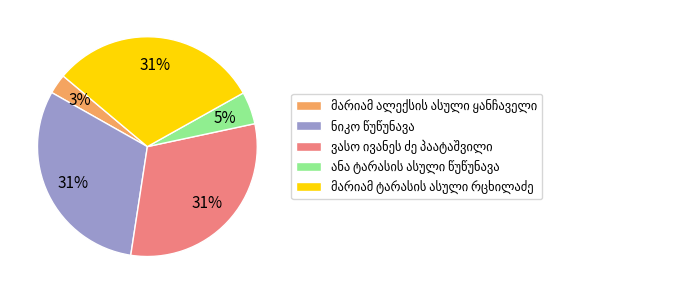

Is there a majority slice in this chart?

No